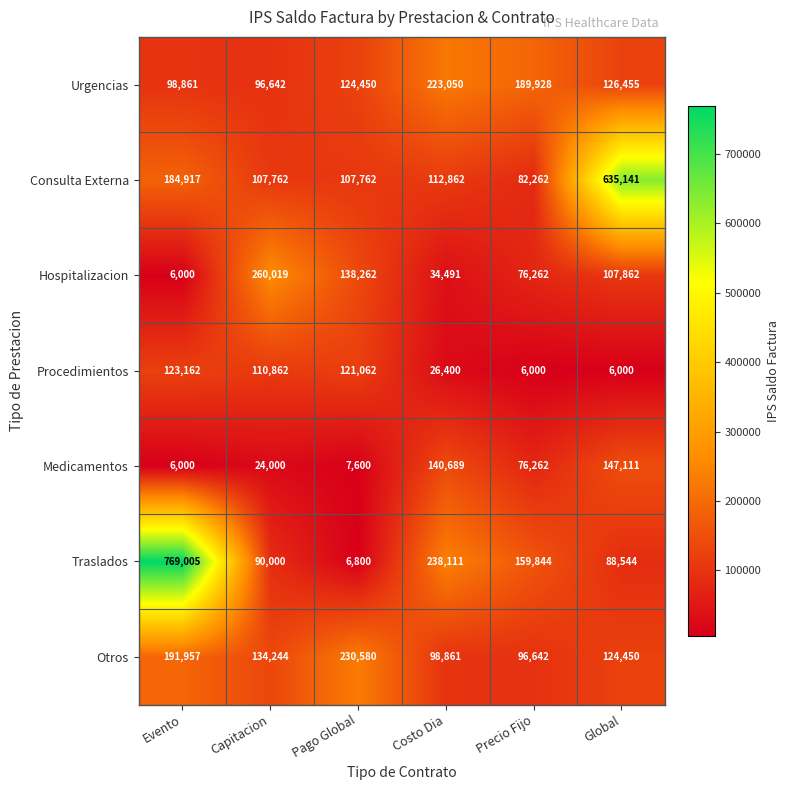

Read the Hospitalizacion value at Costo Dia, to the nearest 100.

34500